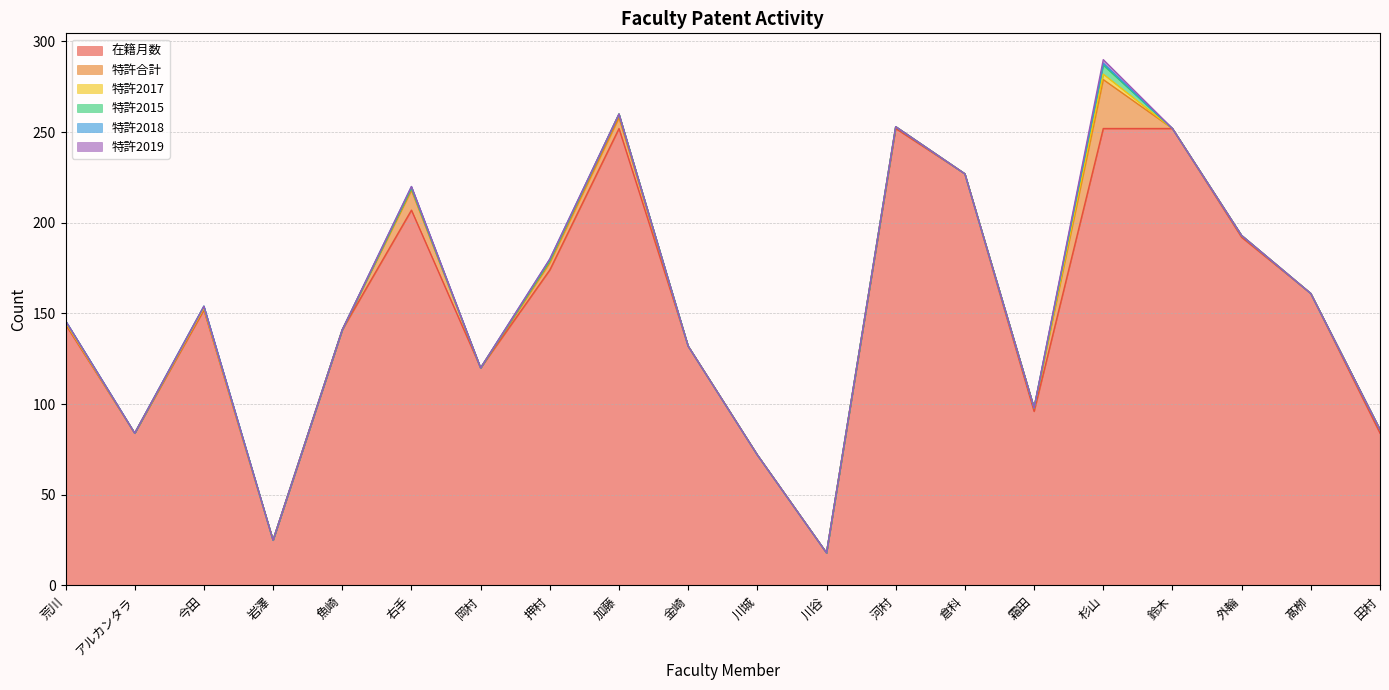

How many lines are shown in the chart?

6